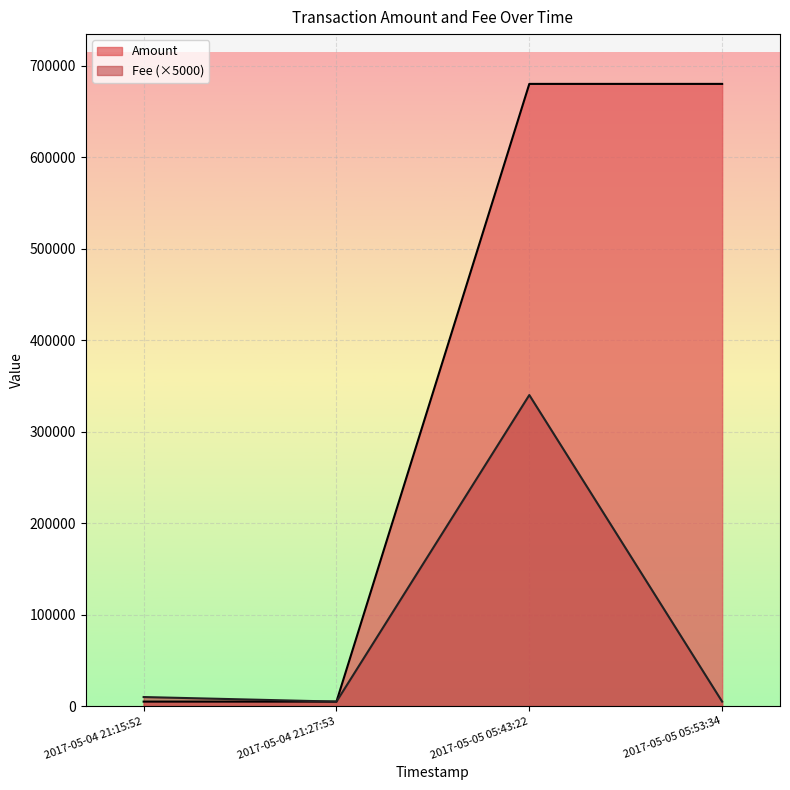

True or false: Amount has more than 1 points higher than both neighbors.

False